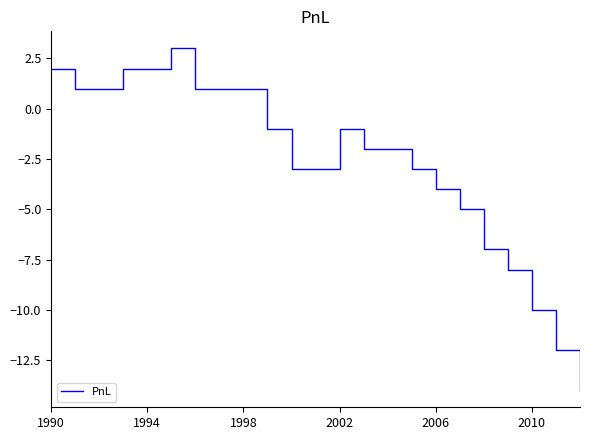

Does the chart have visible grid lines?

No